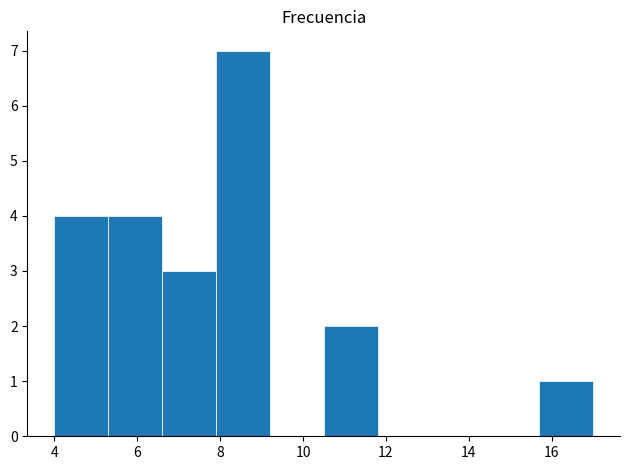

Which range on the x-axis has the tallest bar?

7.9 to 9.2